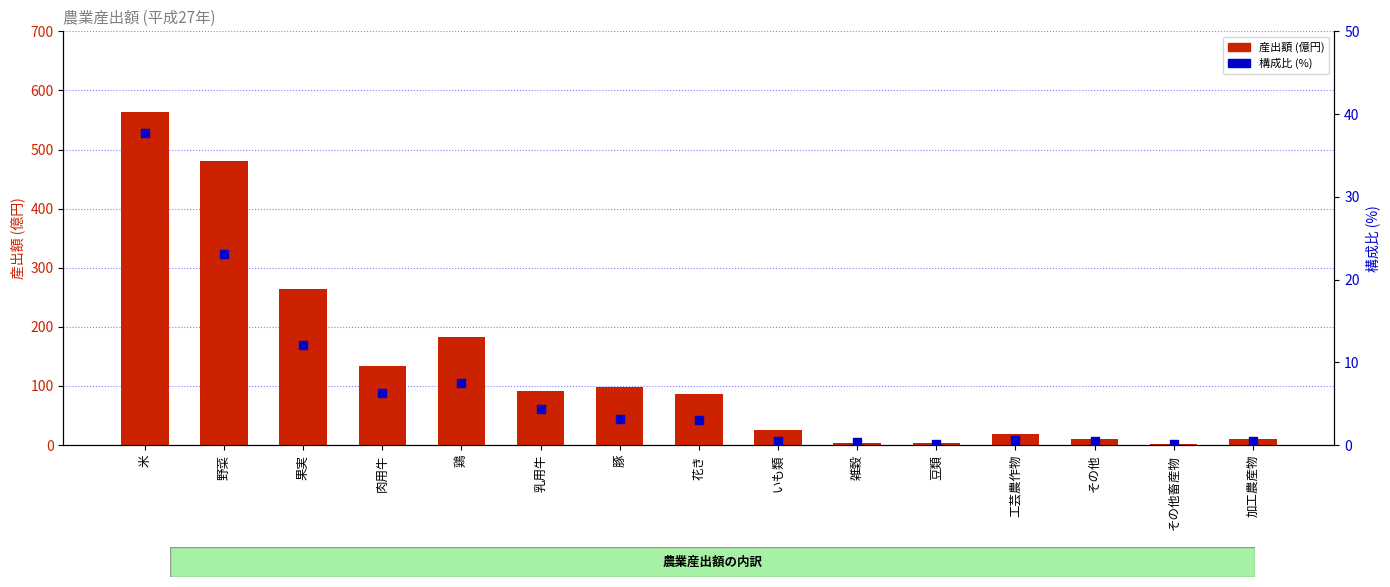

What is the total value across all series at 果実?

276.1